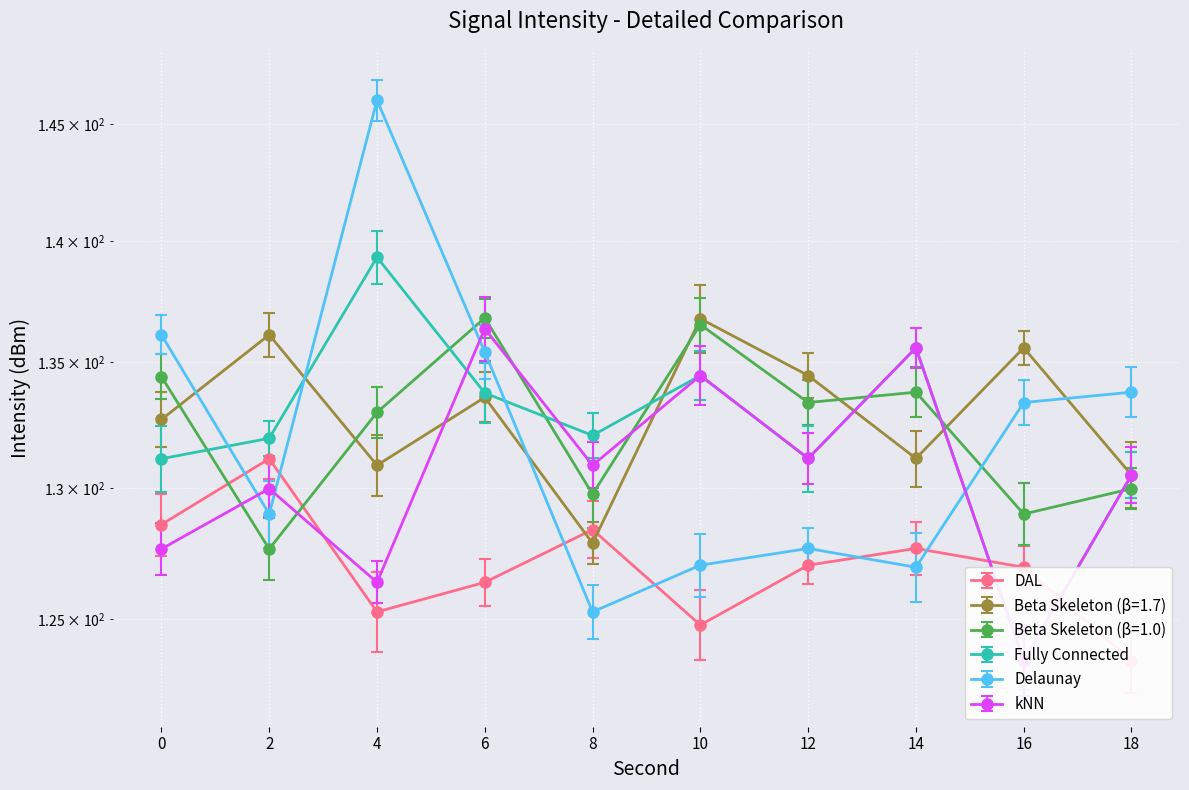

Count the number of categories in the chart.

10